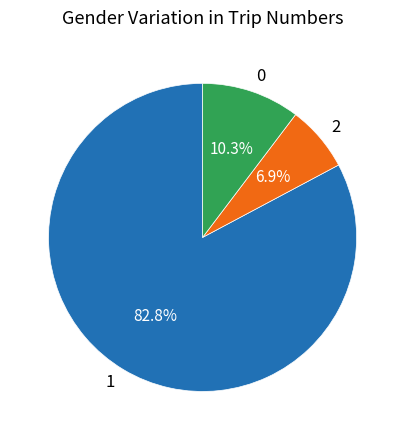

What is the ratio of the value at 1 to the value at 0?

8.0